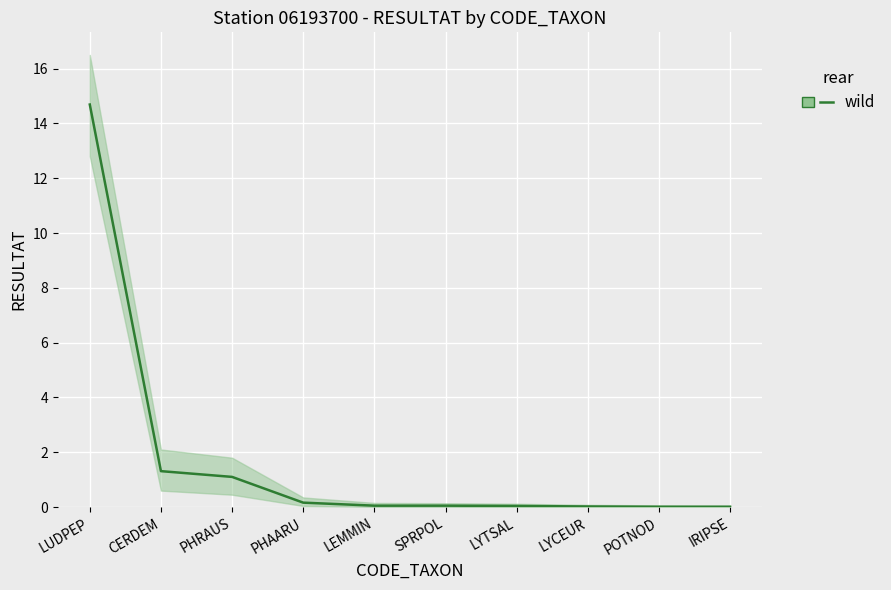

List the labels in order of value, smallest first.

POTNOD, IRIPSE, LYCEUR, LYTSAL, LEMMIN, SPRPOL, PHAARU, PHRAUS, CERDEM, LUDPEP